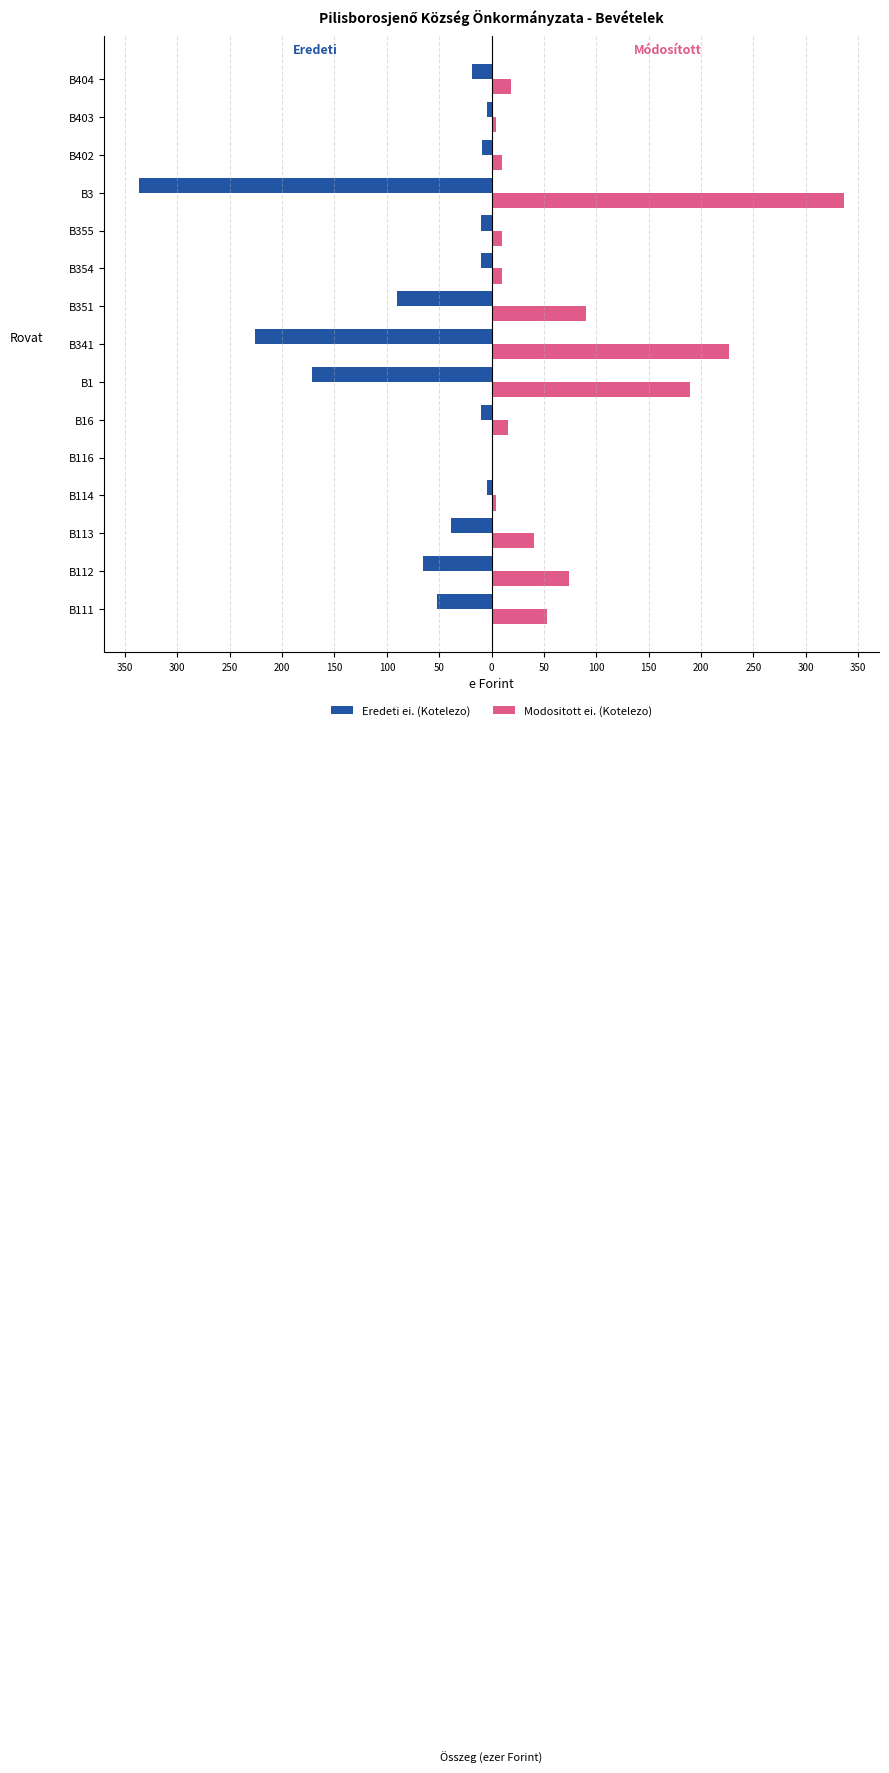

What are all the series names shown in the legend?

Eredeti ei. (Kotelezo), Modositott ei. (Kotelezo)